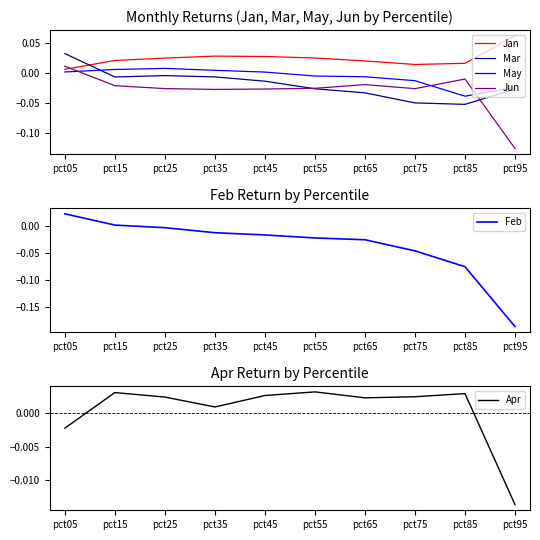

How many lines are shown in the chart?

6